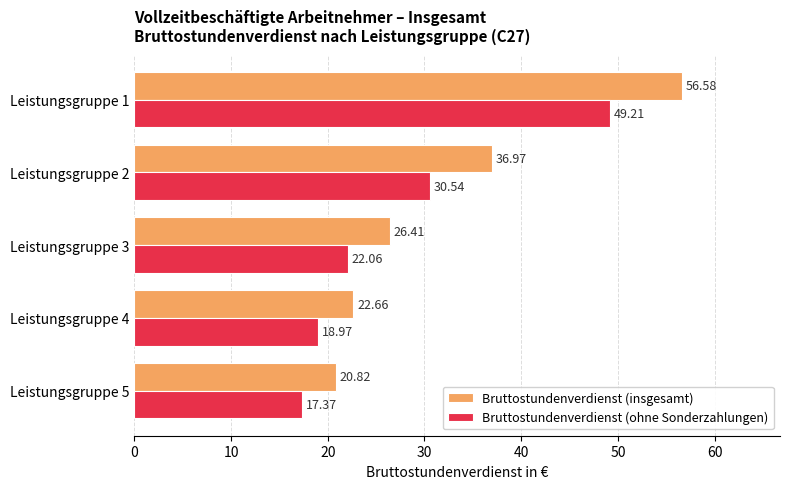

What is the difference between the Bruttostundenverdienst (ohne Sonderzahlungen) values at Leistungsgruppe 1 and Leistungsgruppe 2?

18.7